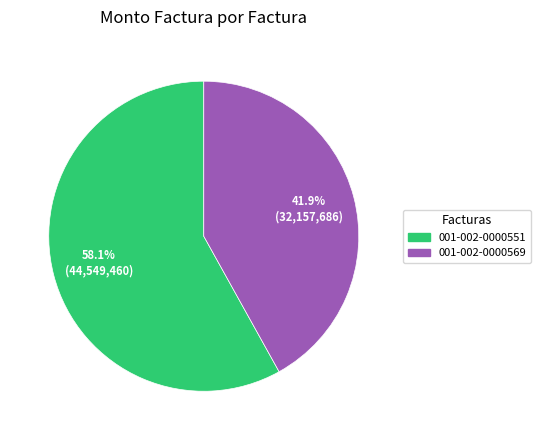

How many segments does this pie chart have?

2